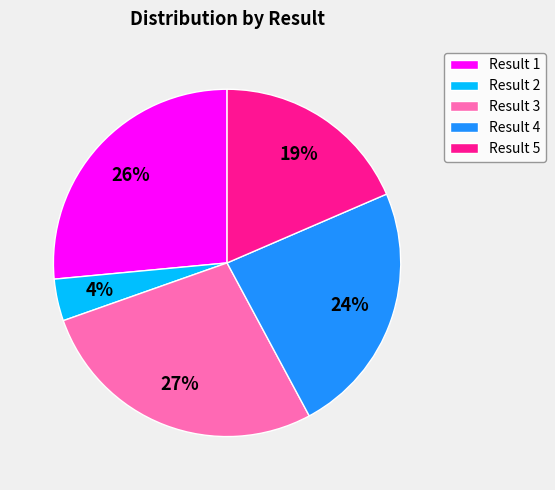

Rank the categories by value from lowest to highest.

Result 2, Result 5, Result 4, Result 1, Result 3